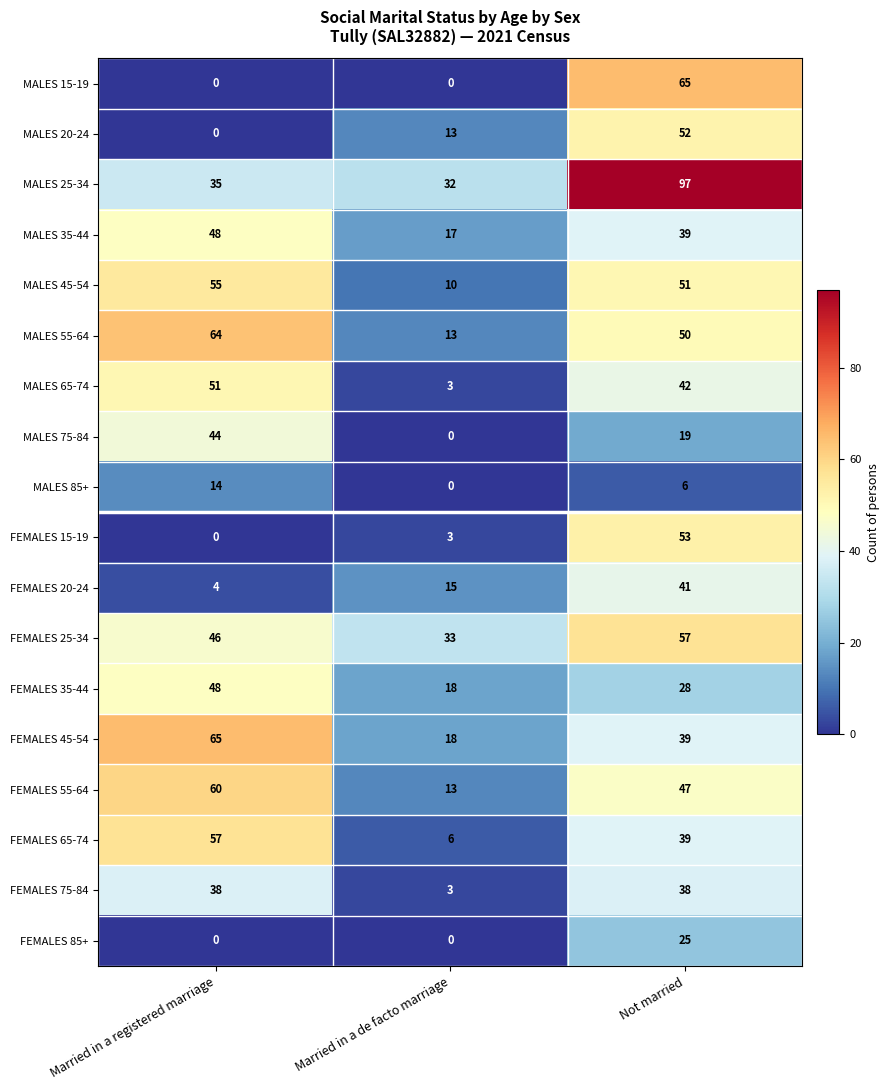

Rank the categories by MALES 75-84 value from highest to lowest.

Married in a registered marriage, Not married, Married in a de facto marriage